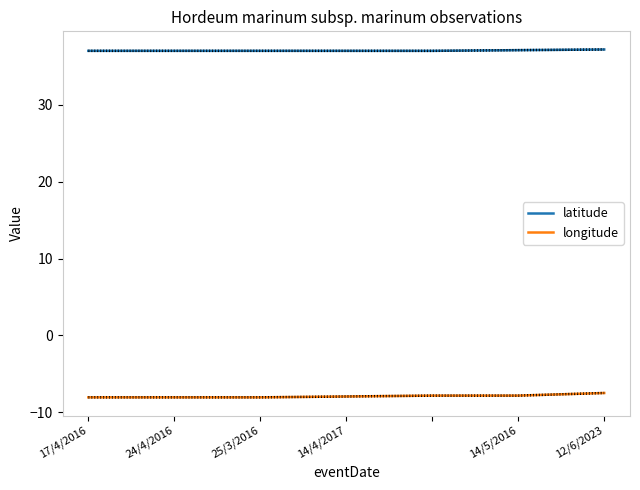

What is the difference between the maximum and minimum values in the latitude series?

0.2